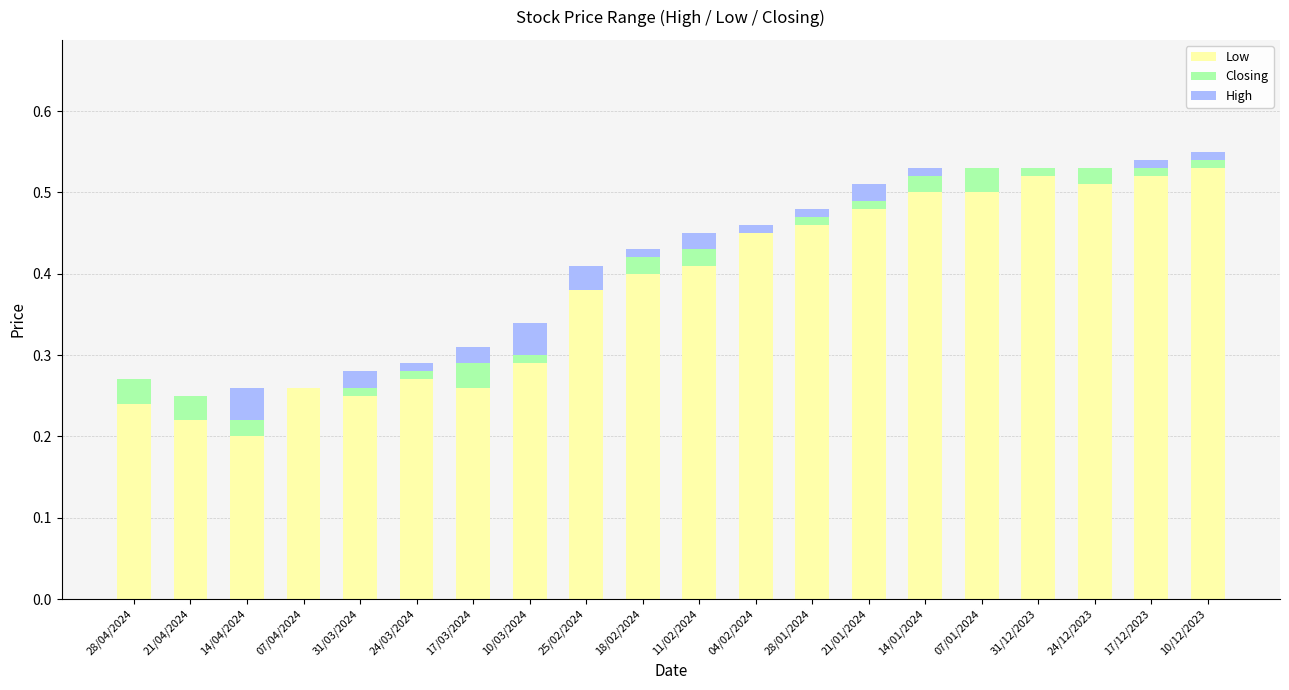

What is the sum of all Low values?

7.7